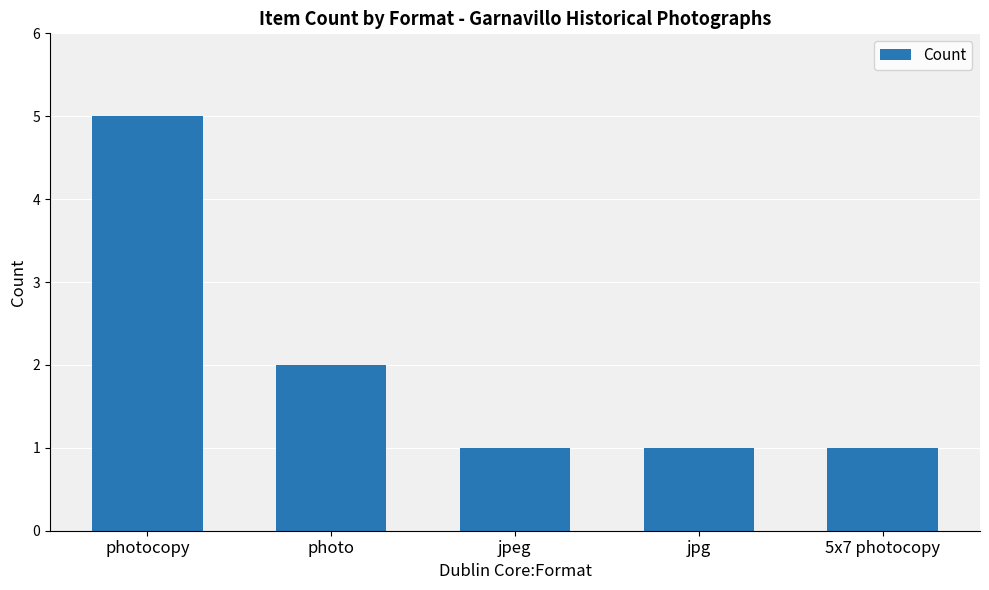

At which category does the chart reach its peak across all series?

photocopy